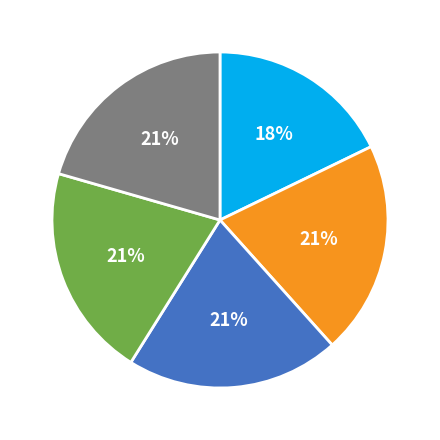

To the nearest percent, what is the difference between the largest and smallest slice percentages?

3%